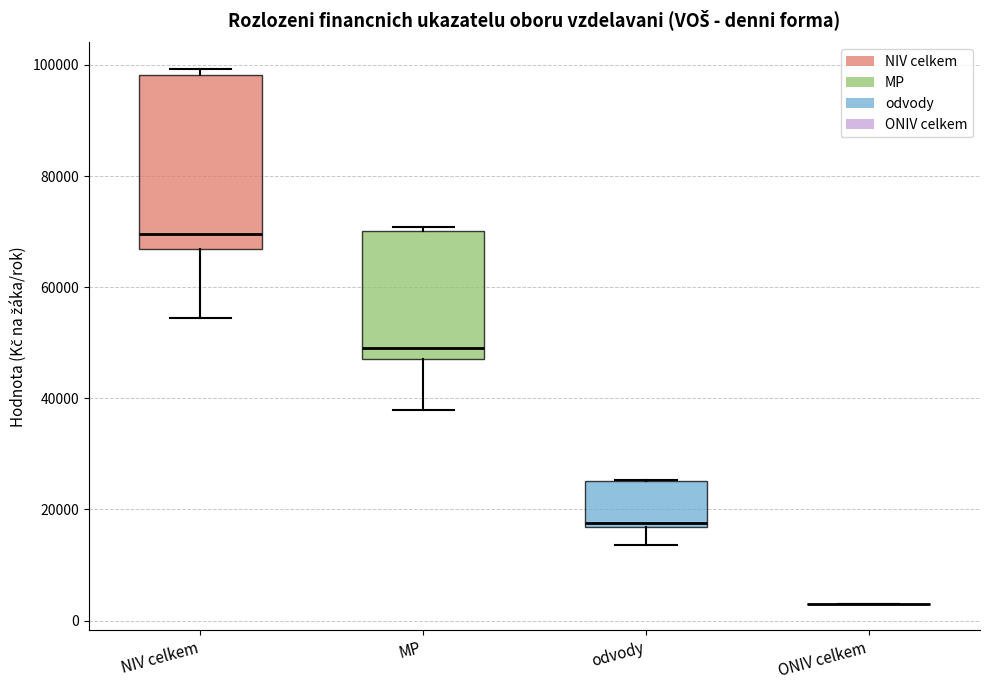

Reading left to right, transcribe this box plot: for each box, give where its median line is, the range the box spans, and where its two whiskers end, as read against the y-axis. The values are not printed on the chart, so give them approximately, as read against the axis.

NIV celkem: median 70000, box 66000 to 98000, whiskers 54000 to 100000
MP: median 50000, box 48000 to 70000, whiskers 38000 to 70000 (just above the box's upper edge)
odvody: median 18000, box 16000 to 26000, whiskers 14000 to 26000
ONIV celkem: box collapsed to a line at 4000, whiskers 4000 to 4000